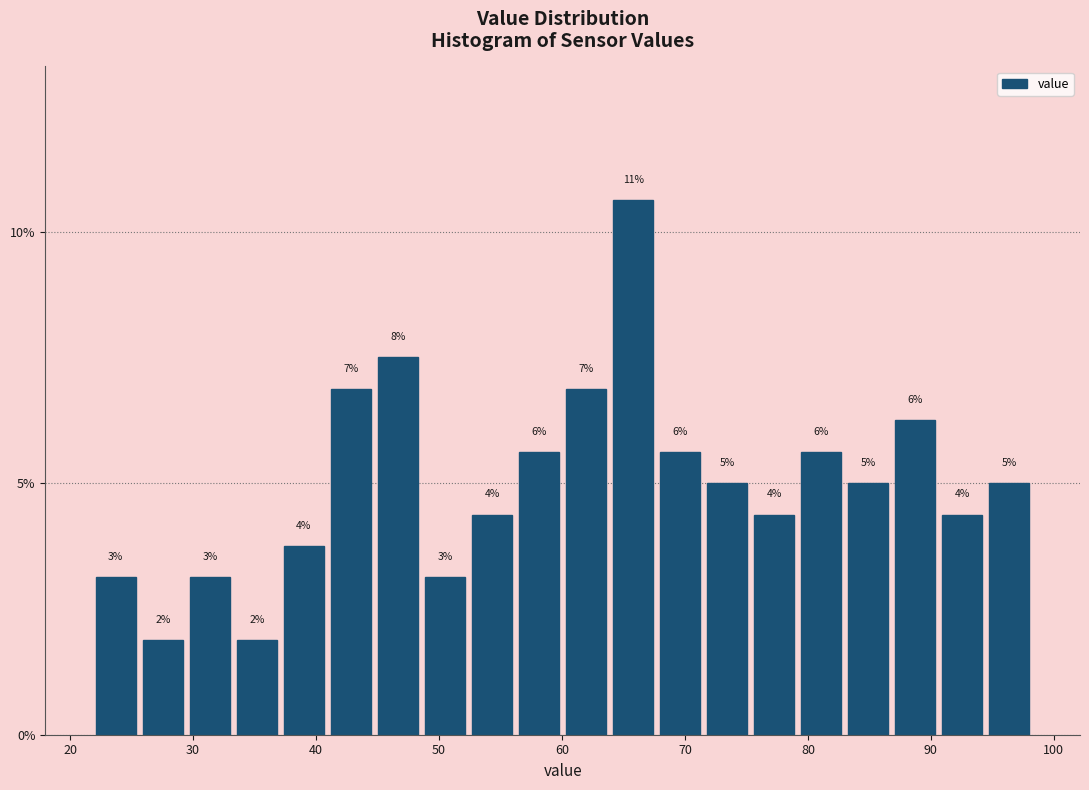

Read against the x-axis, roughly where is the centre of the tallest bar?

66